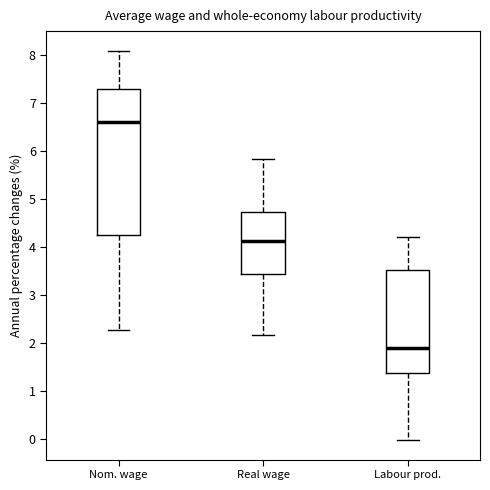

Comparing the boxes themselves (not the whiskers), which one is the tallest?

Nom. wage